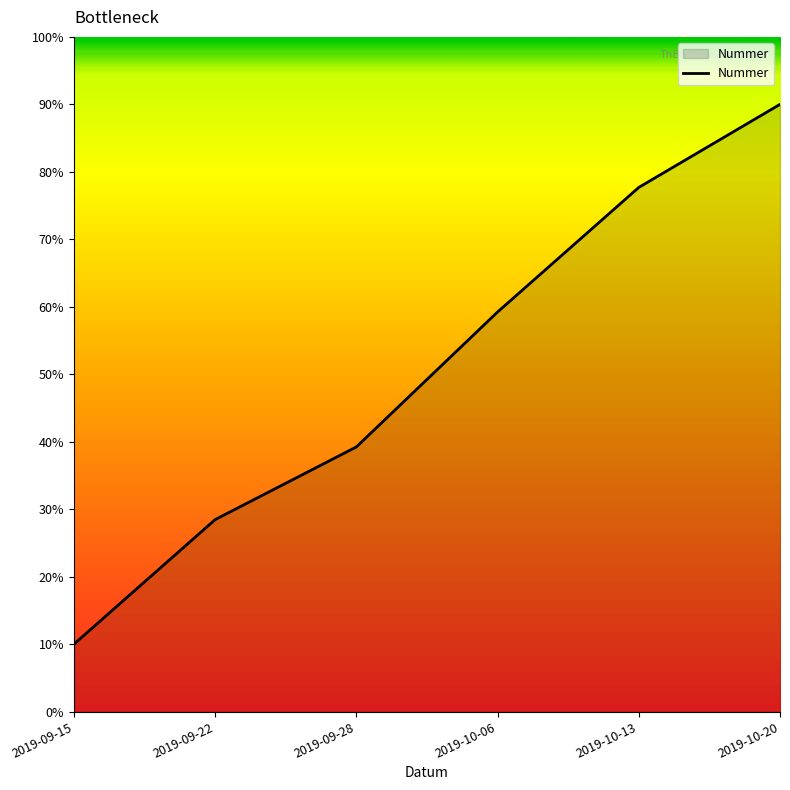

List the labels in order of value, smallest first.

2019-09-15, 2019-09-22, 2019-09-28, 2019-10-06, 2019-10-13, 2019-10-20